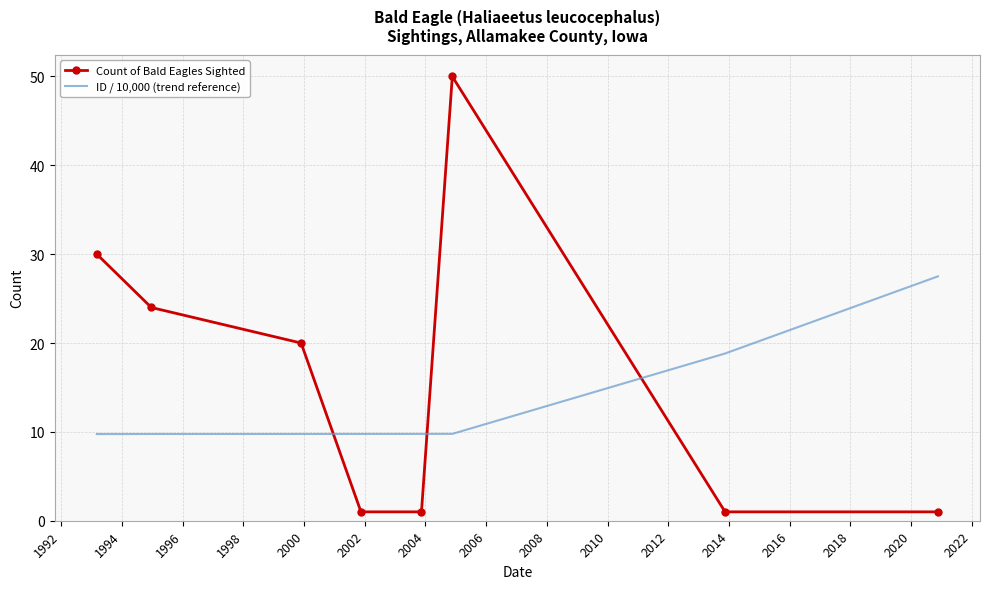

True or false: Count of Bald Eagles Sighted has more than 0 interior local peaks.

True